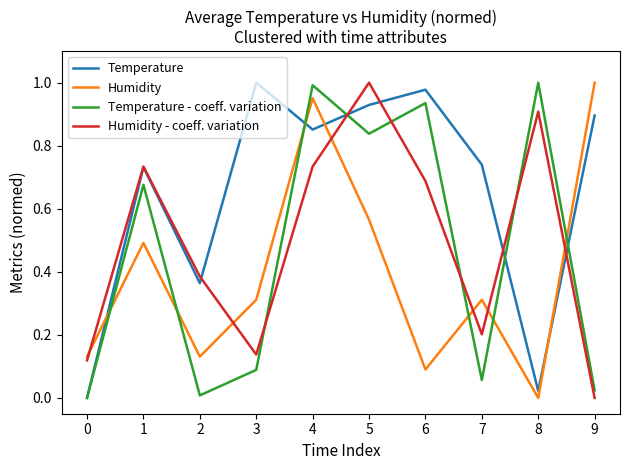

True or false: Humidity and Humidity - coeff. variation cross at least once.

True